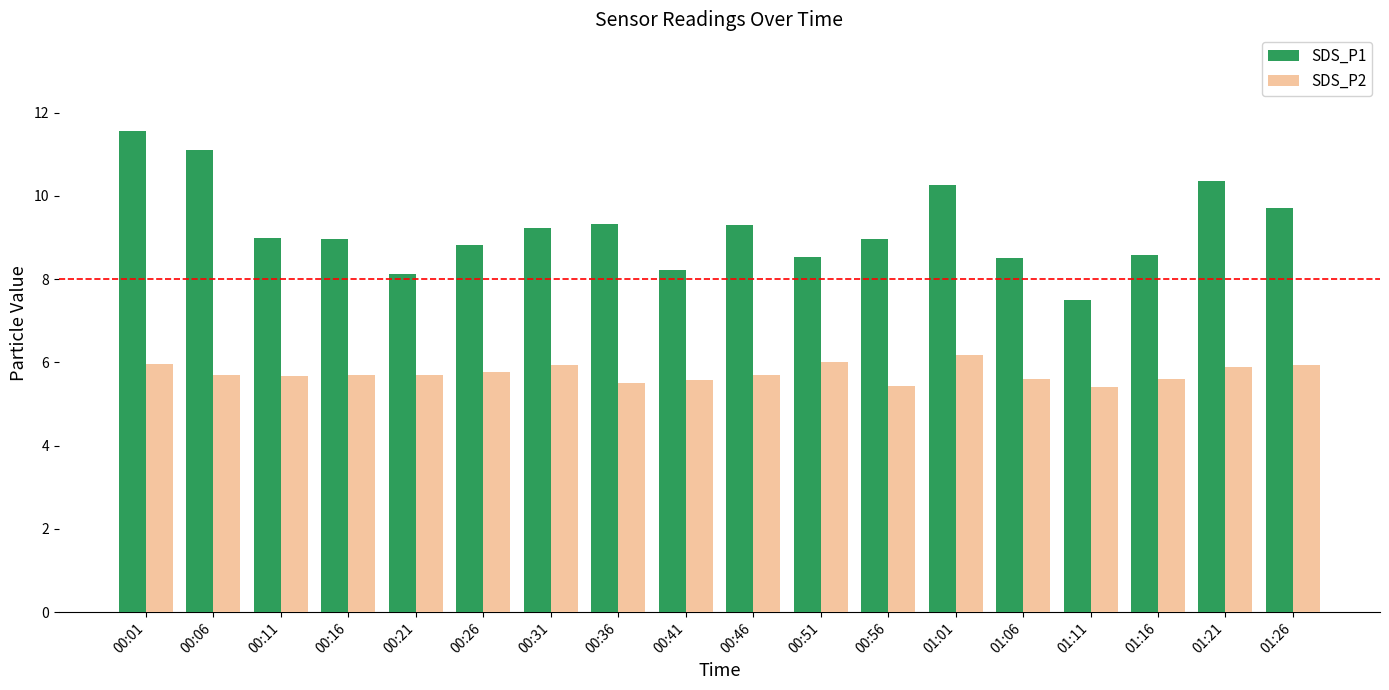

What is the total value across all series at 01:26?

15.6